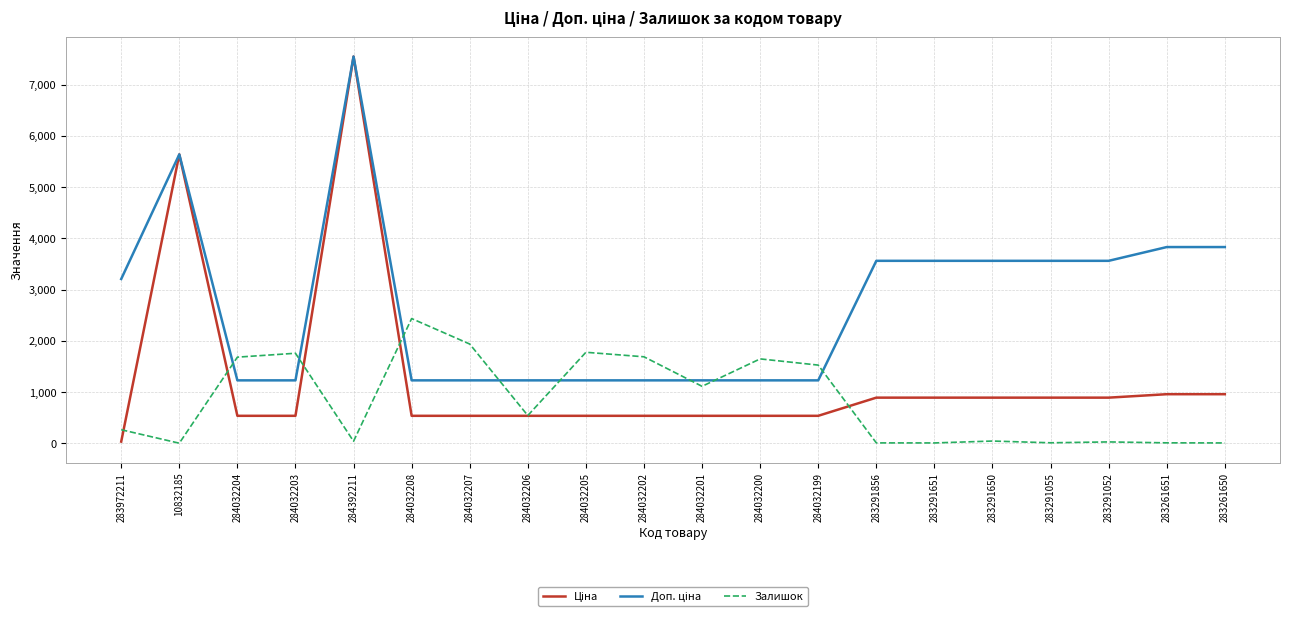

At which category is the sum across all series the highest?

284392211